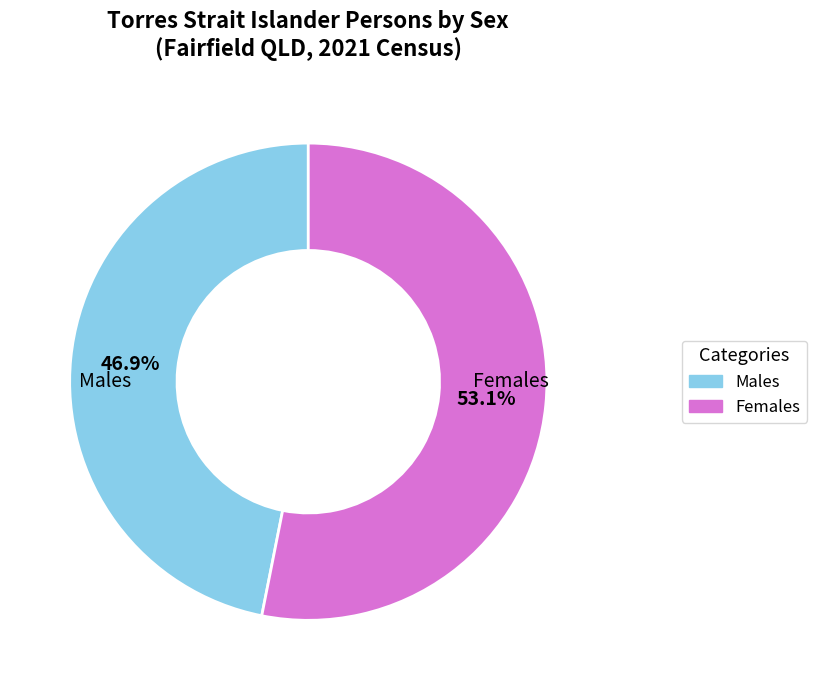

What is the largest slice in the pie chart?

Females